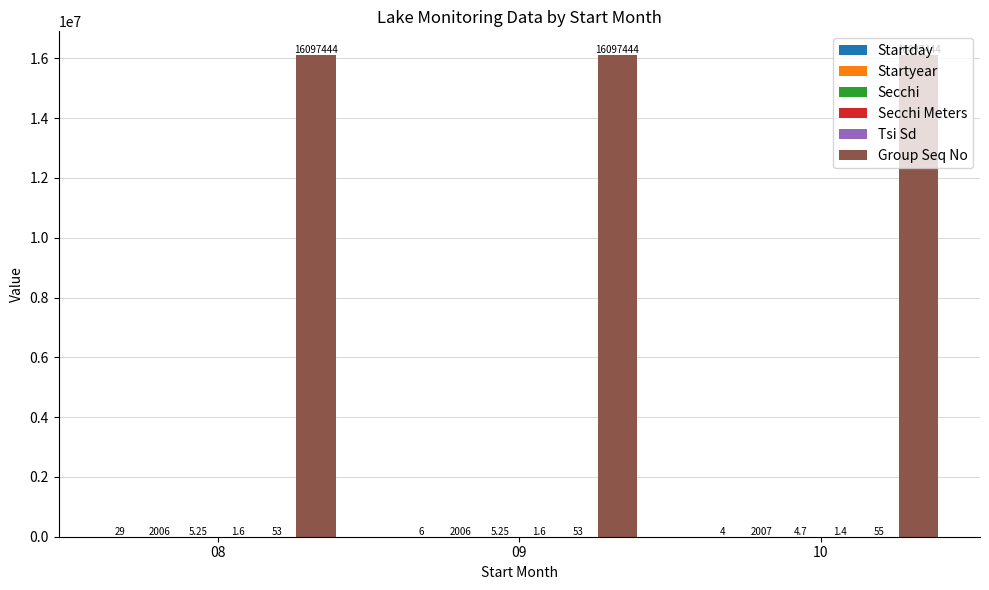

At which category is the sum across all series the highest?

08